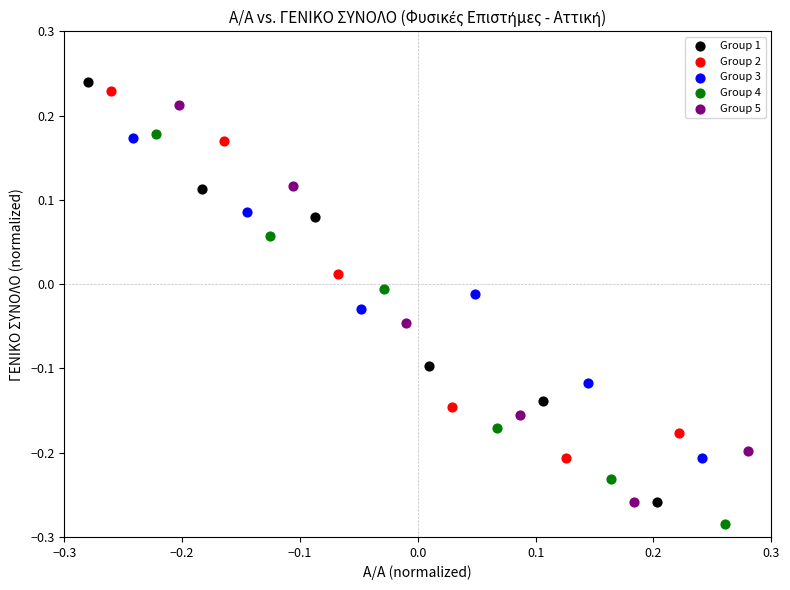

What are all the series names shown in the legend?

Group 1, Group 2, Group 3, Group 4, Group 5